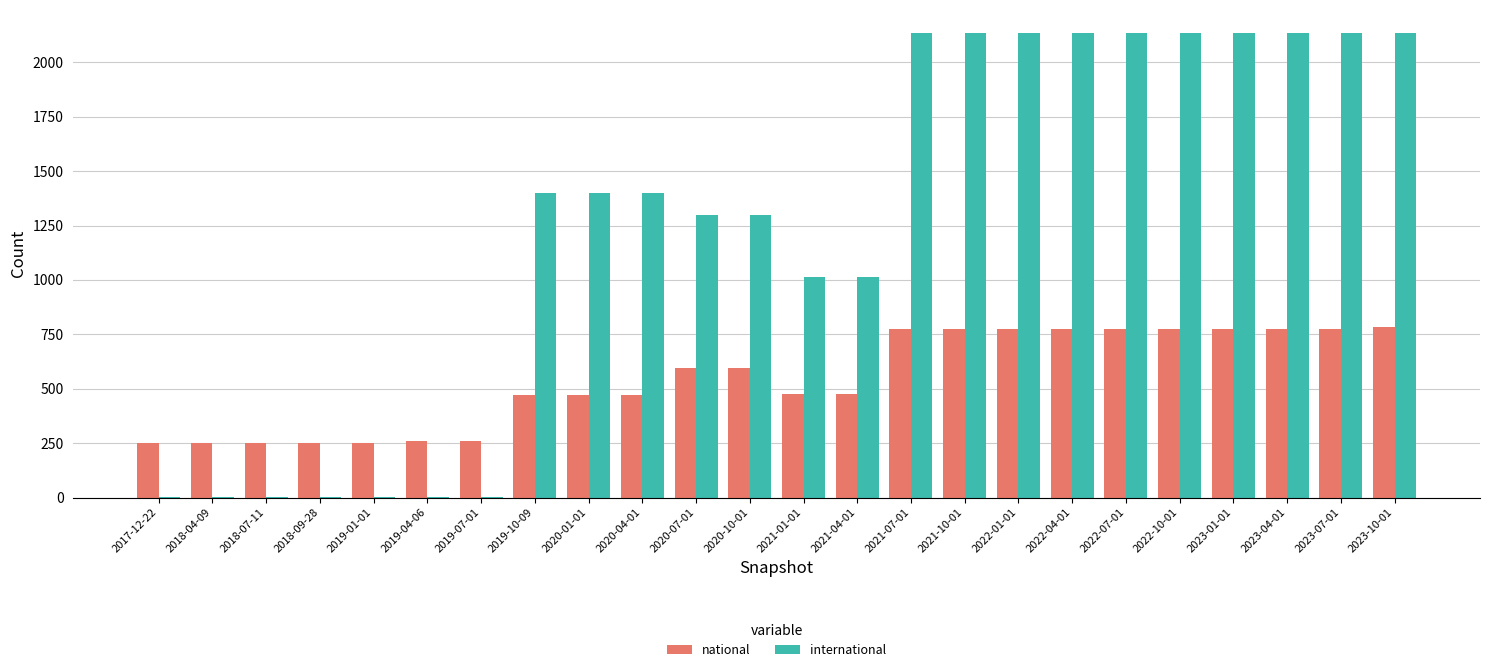

What are all the series names shown in the legend?

national, international